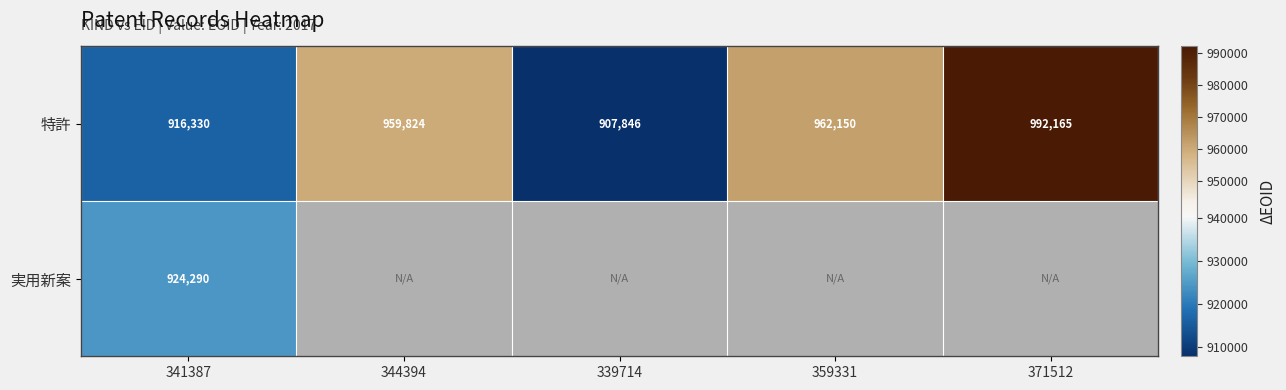

What is the smallest value displayed?

907846.0